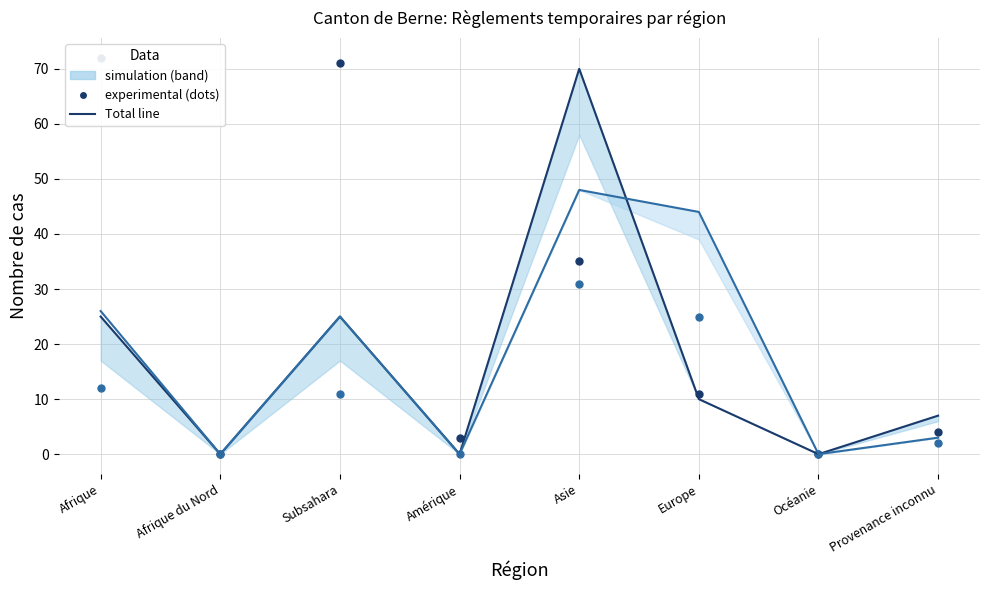

Rank the series by their maximum value, from highest to lowest.

Total Octrois (col_7), Total (col_1), Total Levées (col_4), Cas de rigueur (col_12)